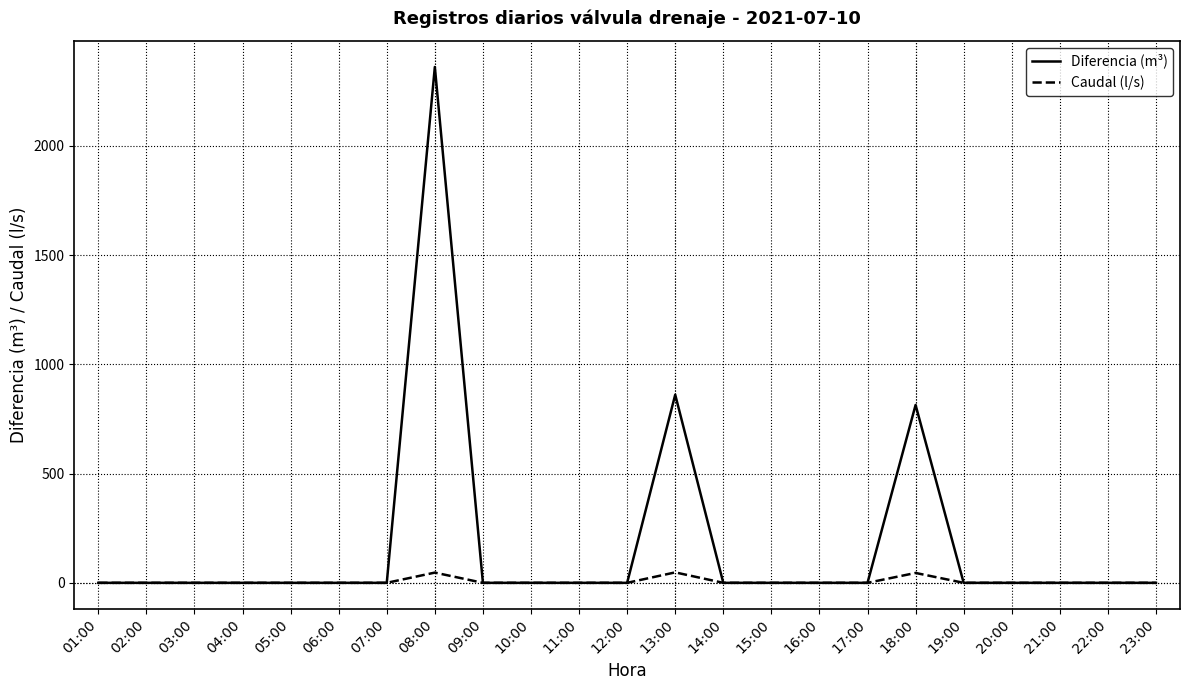

The value of Diferencia (m³) at 11:00 is 1254.4. True or false?

False